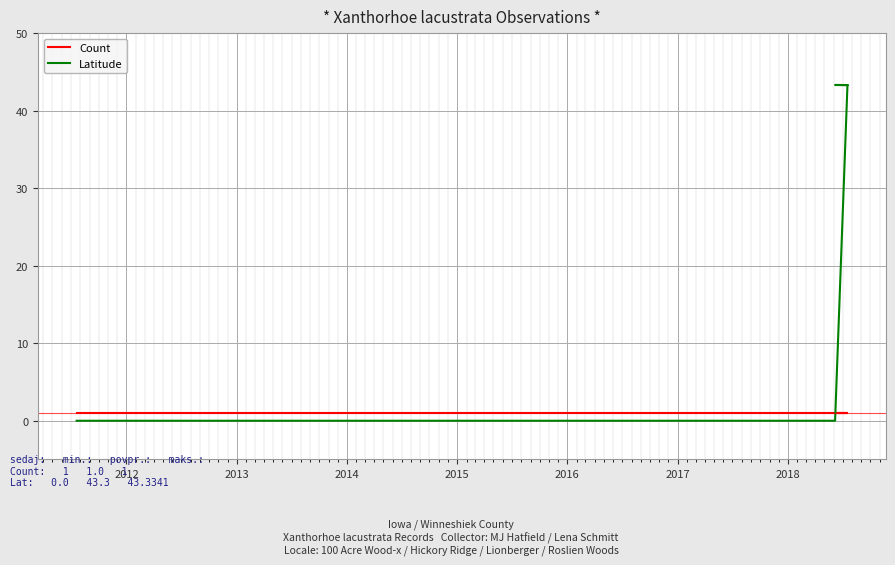

How many intersections are there between Latitude and Count?

1